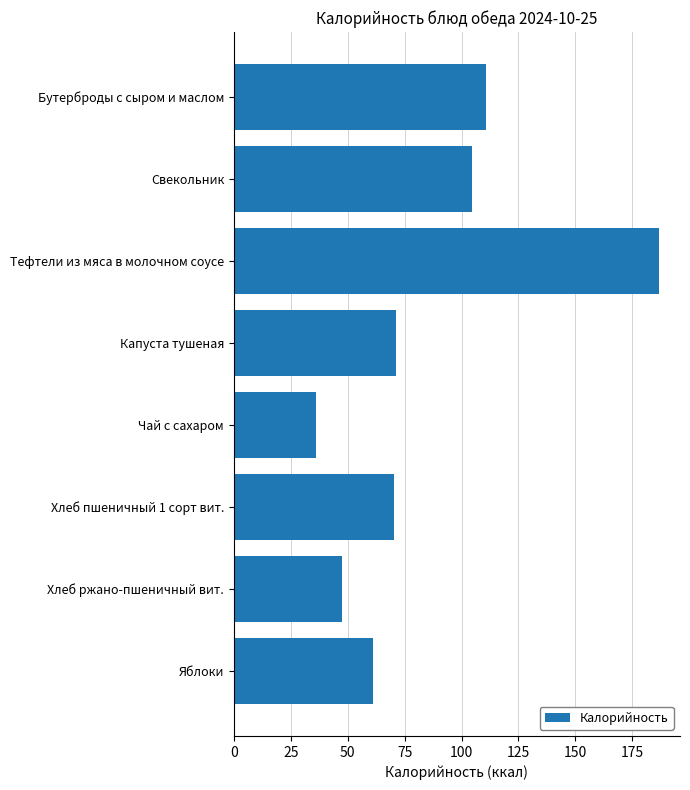

What position from the bottom is Свекольник?

7